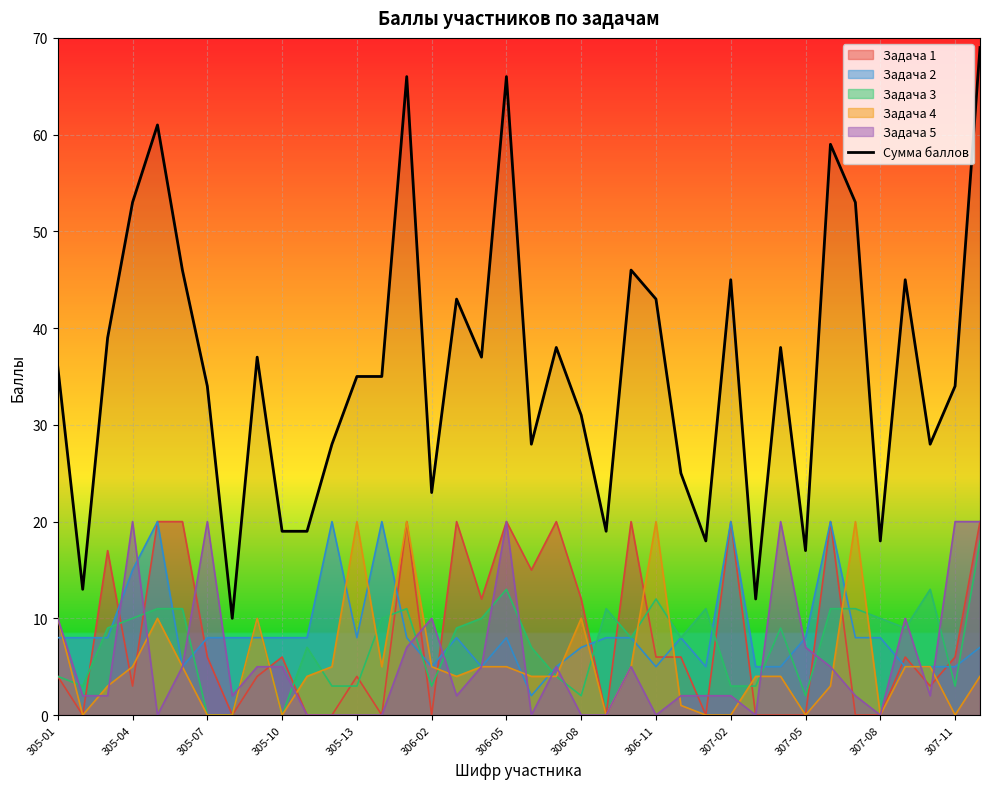

What is the total value across all series at 306-11?

86